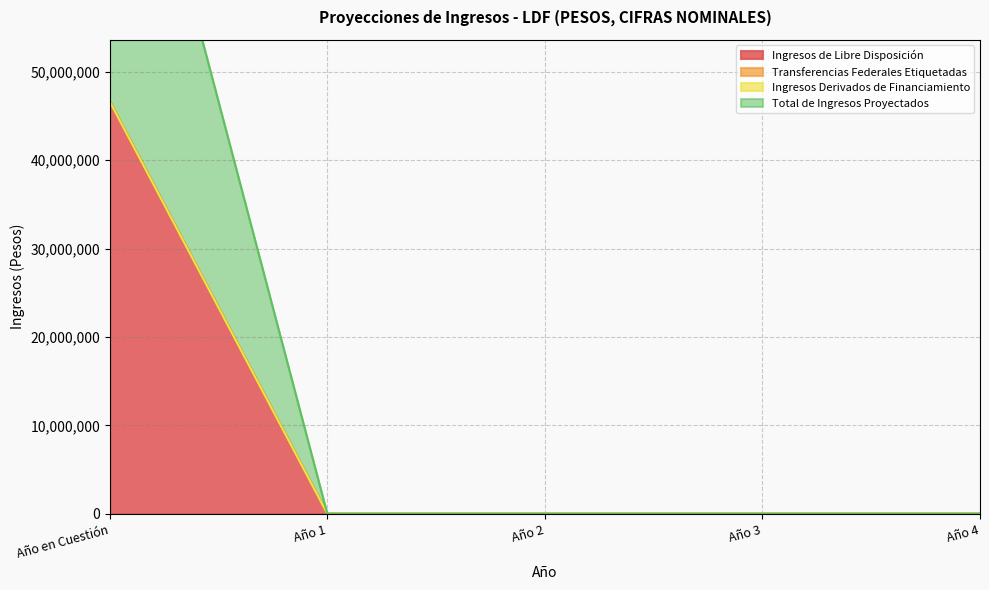

List the labels in order of Ingresos de Libre Disposición value, smallest first.

Año 1, Año 2, Año 3, Año 4, Año en Cuestión